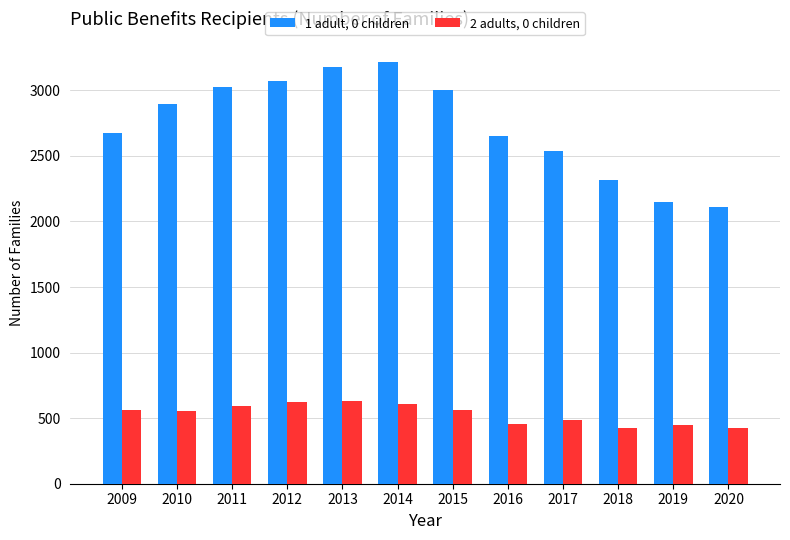

What is the sum of all 2 adults, 0 children values?

6368